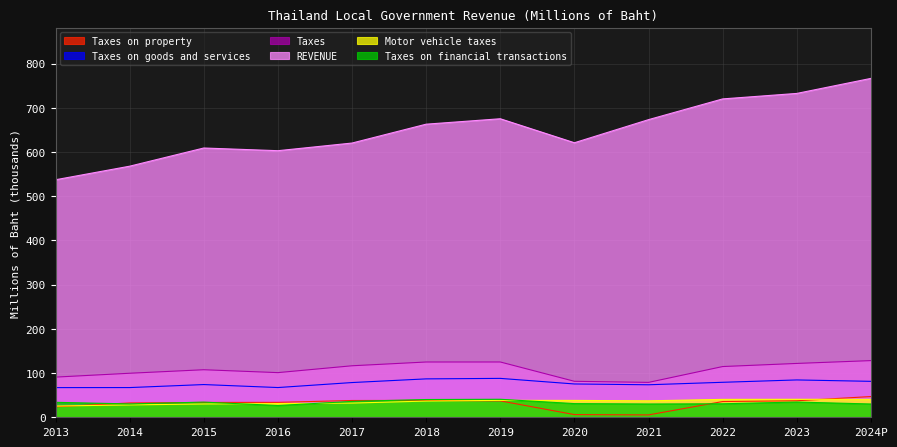

What is the sum of the Taxes values at 2023 and 2021?

200.7